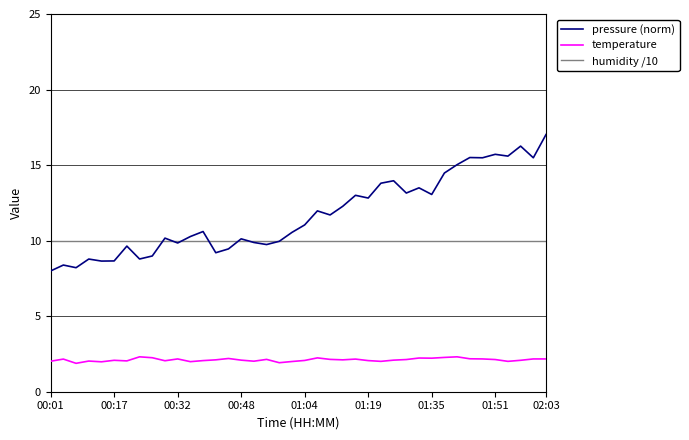

What are all the series names shown in the legend?

pressure (norm), temperature, humidity /10